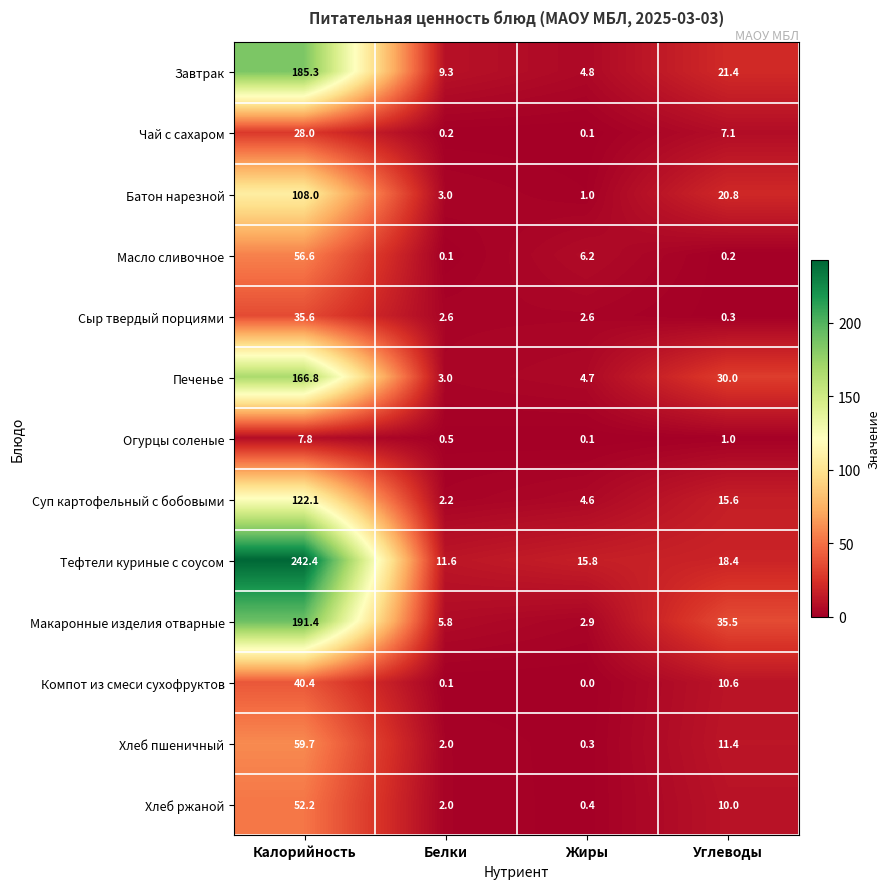

What is the sum of the Завтрак values at Белки and Калорийность?

194.6